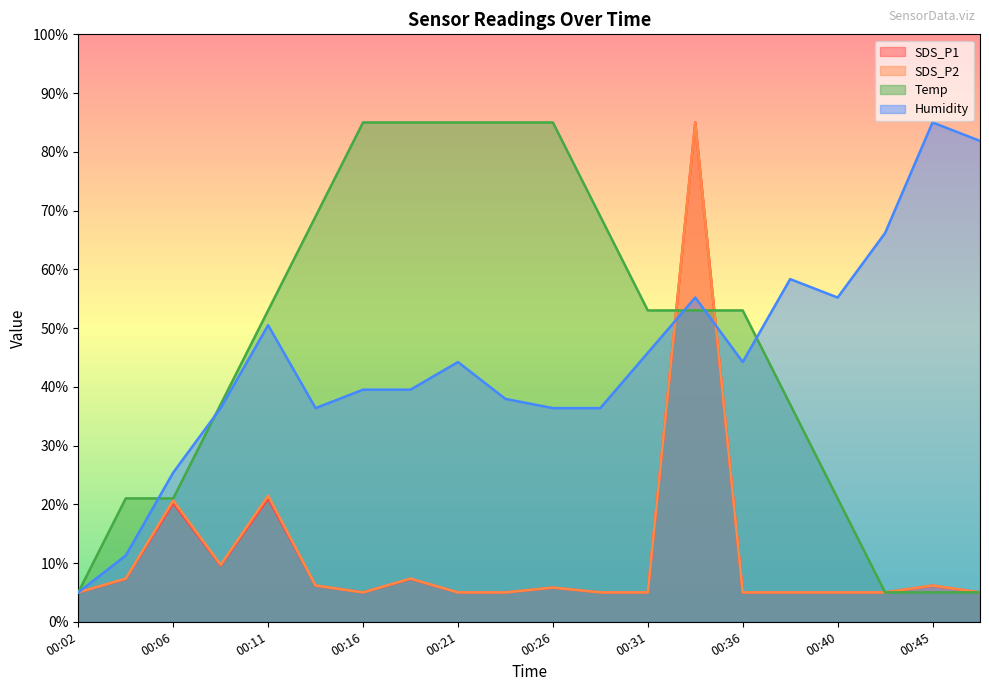

Which series has the largest range (max minus min)?

SDS_P1